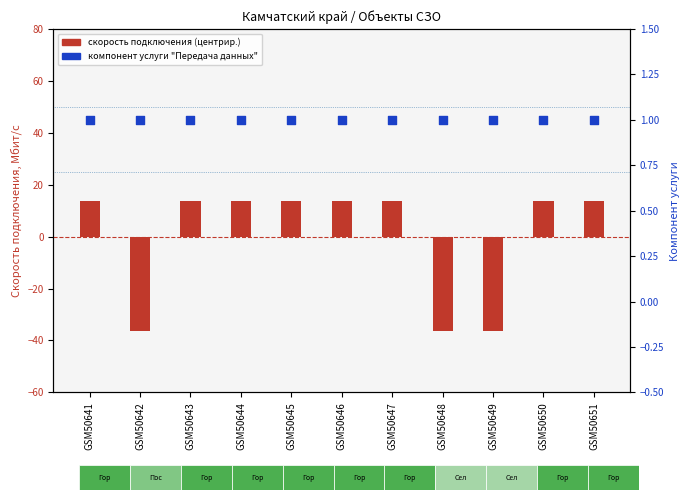

What are all the series names shown in the legend?

скорость (центрир.), компонент услуги